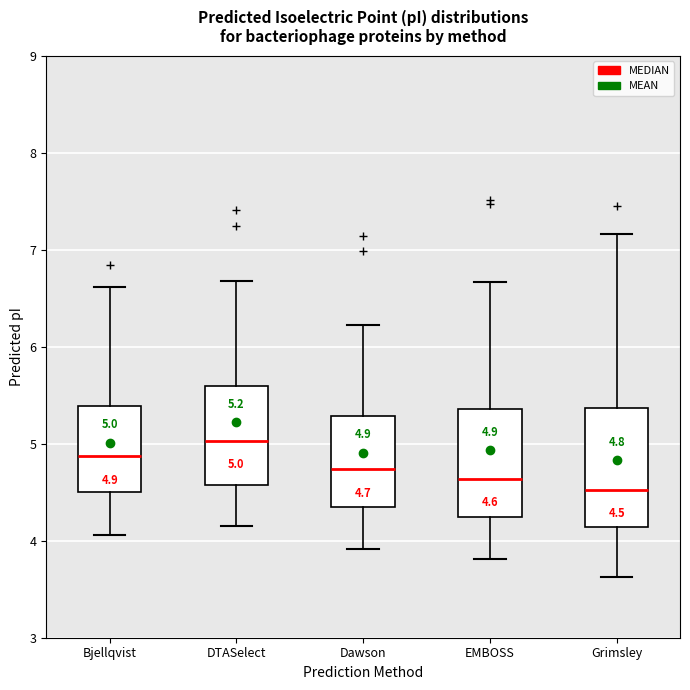

Which box has the lowest median line?

Grimsley